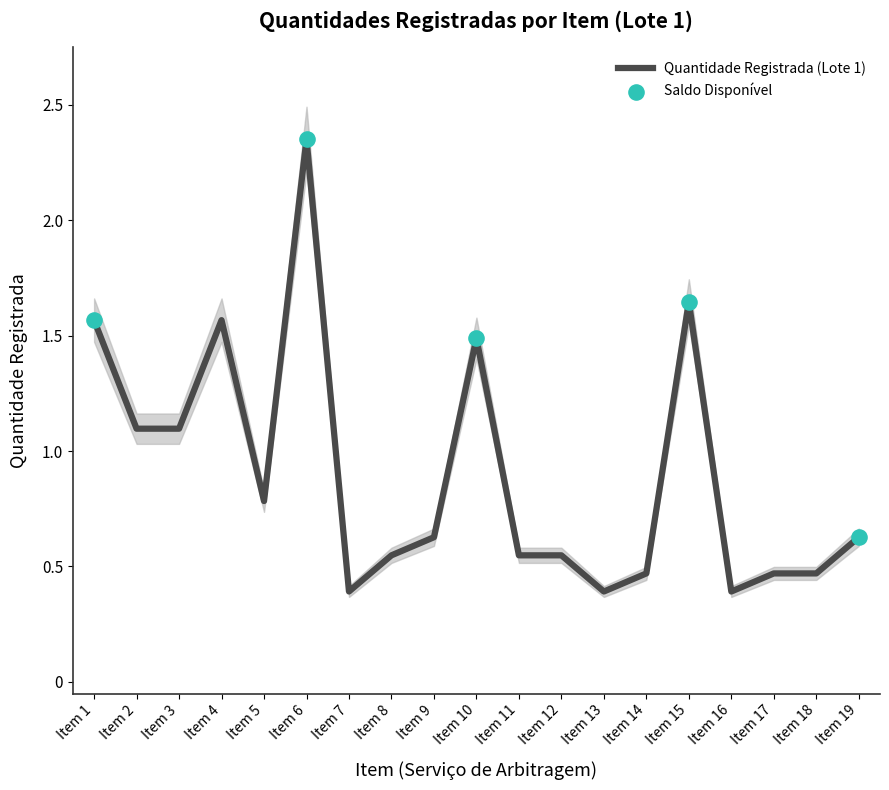

Approximately how many times larger is the value at Item 19 compared to Item 3?

0.6